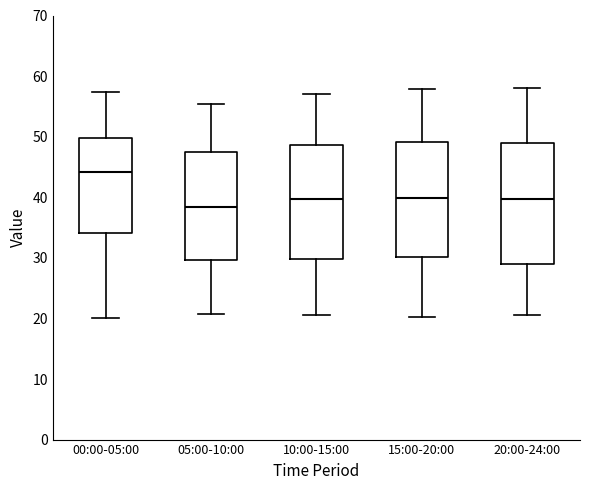

Which box's median line is the highest?

00:00-05:00